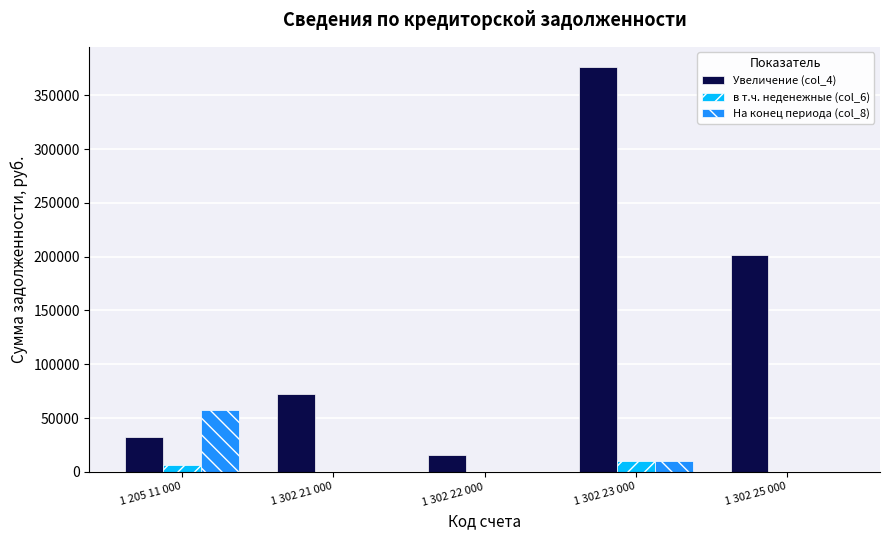

Which series has the largest range (max minus min)?

Увеличение (col_4)